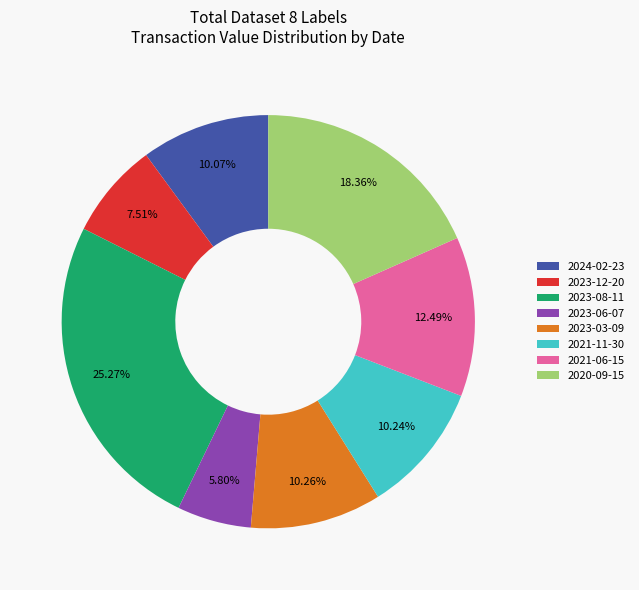

Does 2021-11-30 account for over 50% of the chart?

No